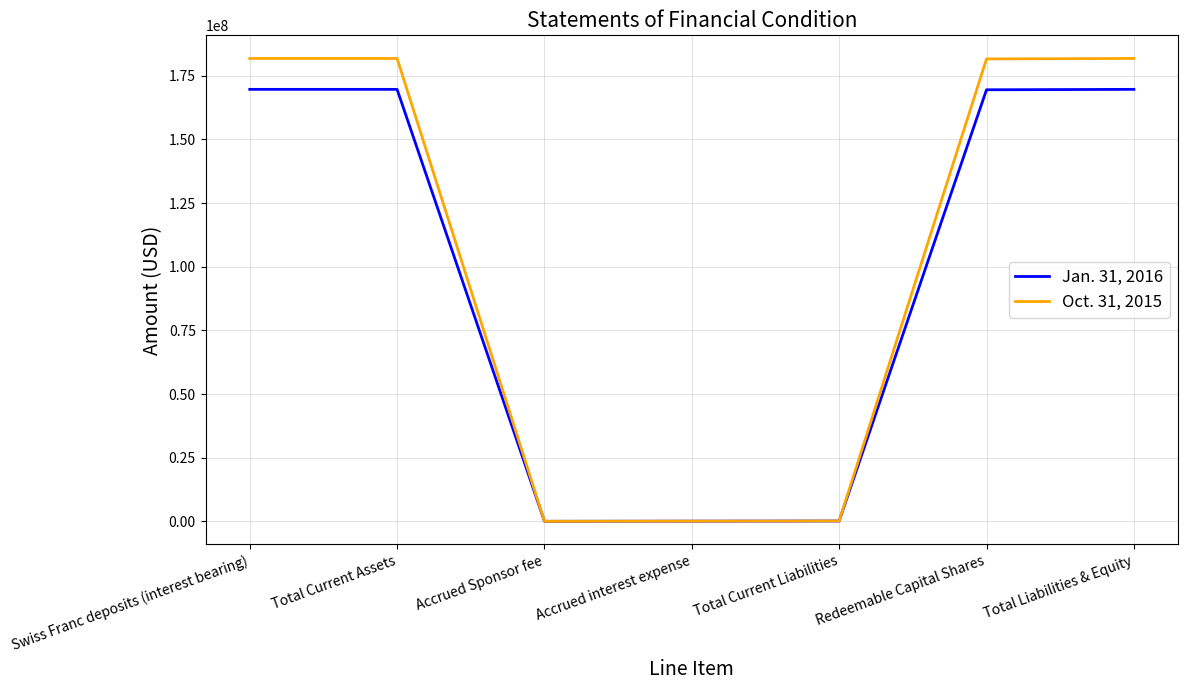

What is the minimum value shown in the chart?

57450